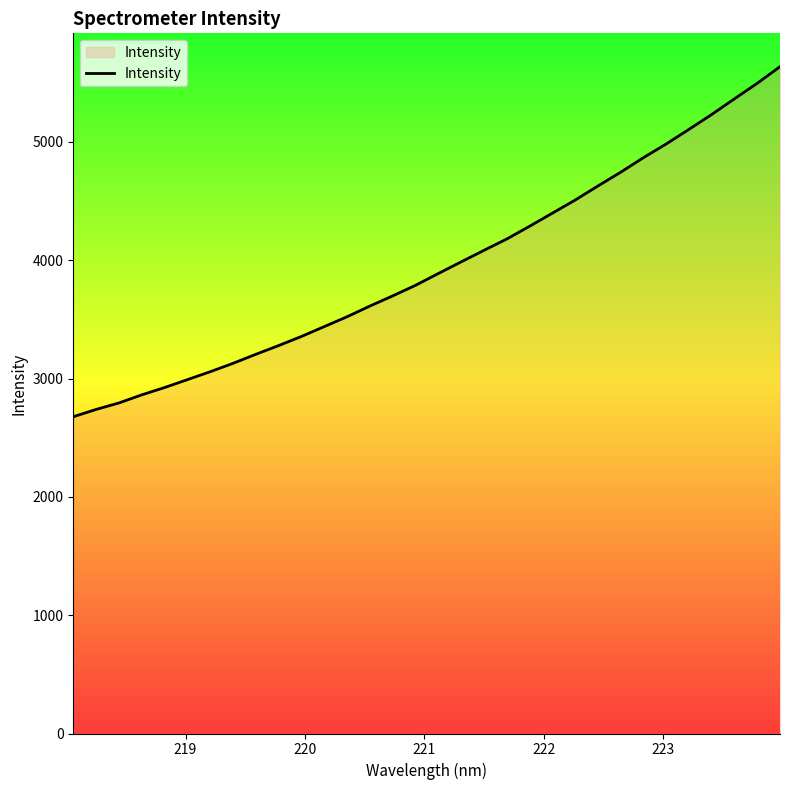

What is the maximum value shown in the chart?

5636.4